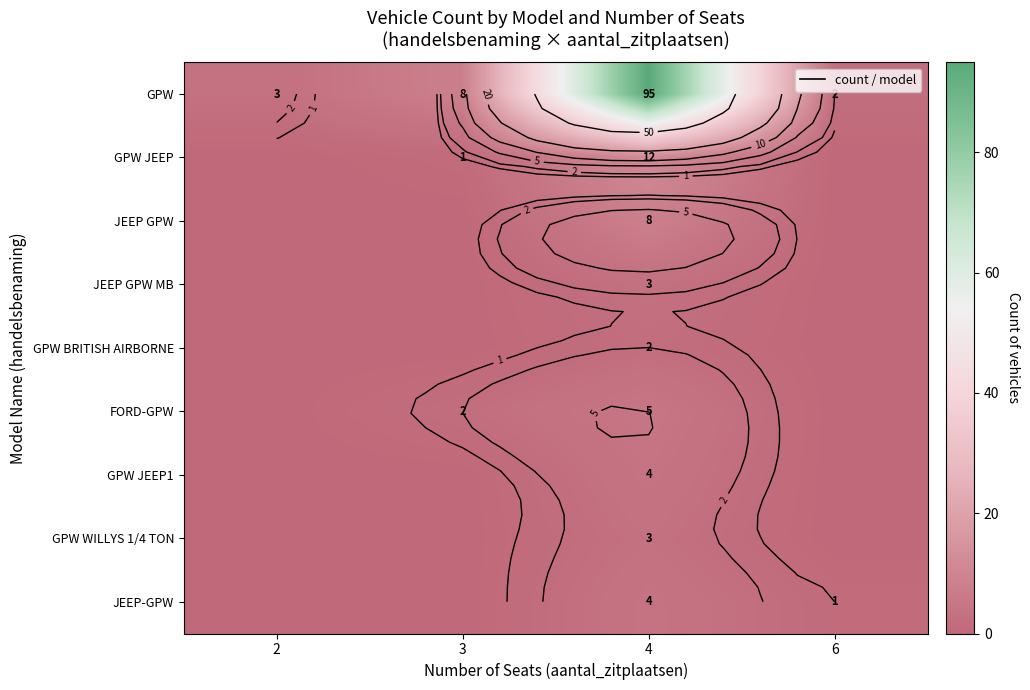

Where does the GPW series first go above 8?

4